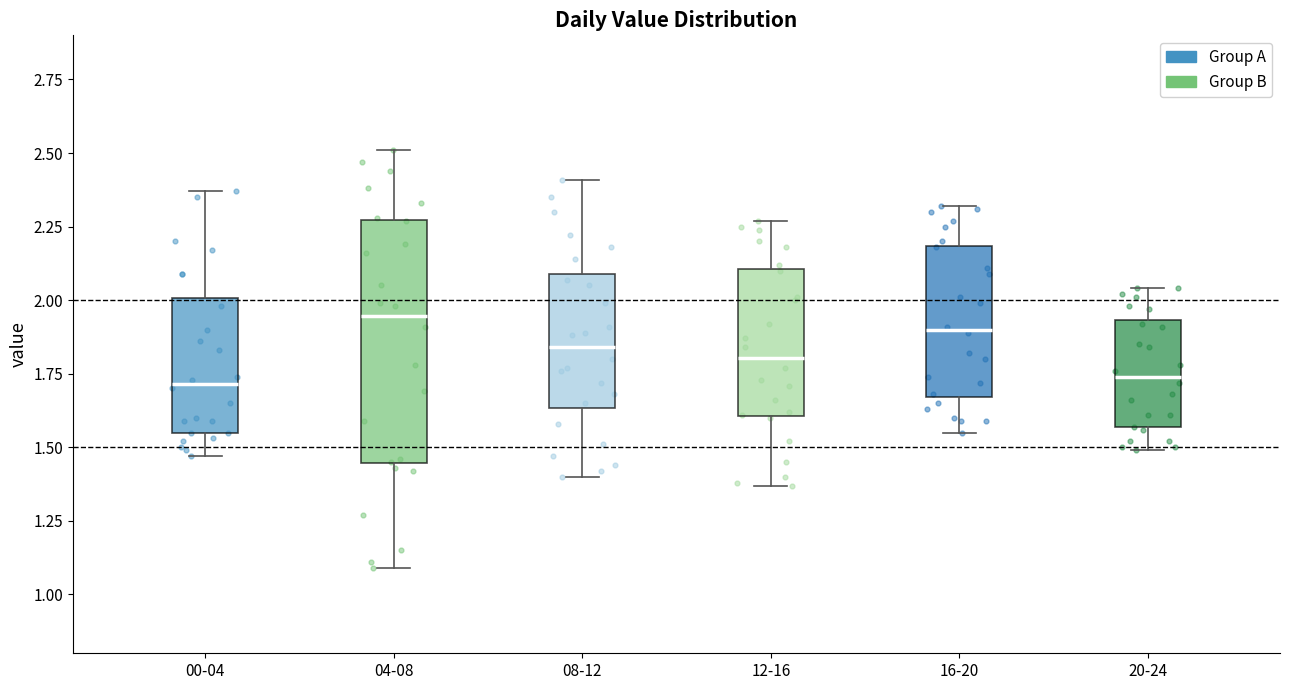

Reading left to right, read every box against the y-axis: the position of its median line, the range the box covers, and the ends of its whiskers. The values are not printed on the chart, so give them approximately, as read against the axis.

00-04: median 1.70, box 1.55 to 2.00, whiskers 1.45 to 2.35
04-08: median 1.95, box 1.45 to 2.25, whiskers 1.10 to 2.50
08-12: median 1.85, box 1.65 to 2.10, whiskers 1.40 to 2.40
12-16: median 1.80, box 1.60 to 2.10, whiskers 1.35 to 2.25
16-20: median 1.90, box 1.65 to 2.20, whiskers 1.55 to 2.30
20-24: median 1.75, box 1.55 to 1.95, whiskers 1.50 to 2.05